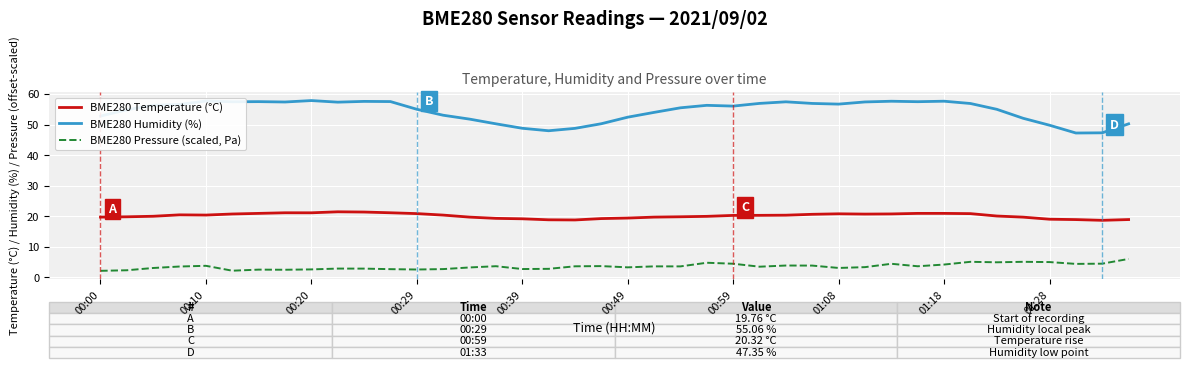

Rank the series by their average value, from lowest to highest.

BME280 Pressure (scaled, Pa), BME280 Temperature (°C), BME280 Humidity (%)